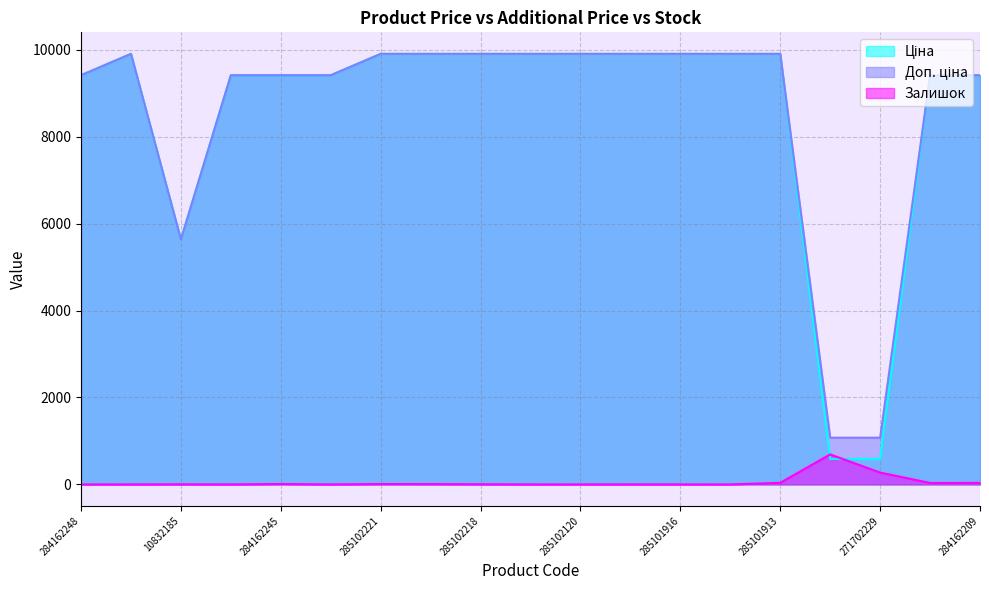

In Залишок, how many points are higher than both neighbors (excluding endpoints)?

5